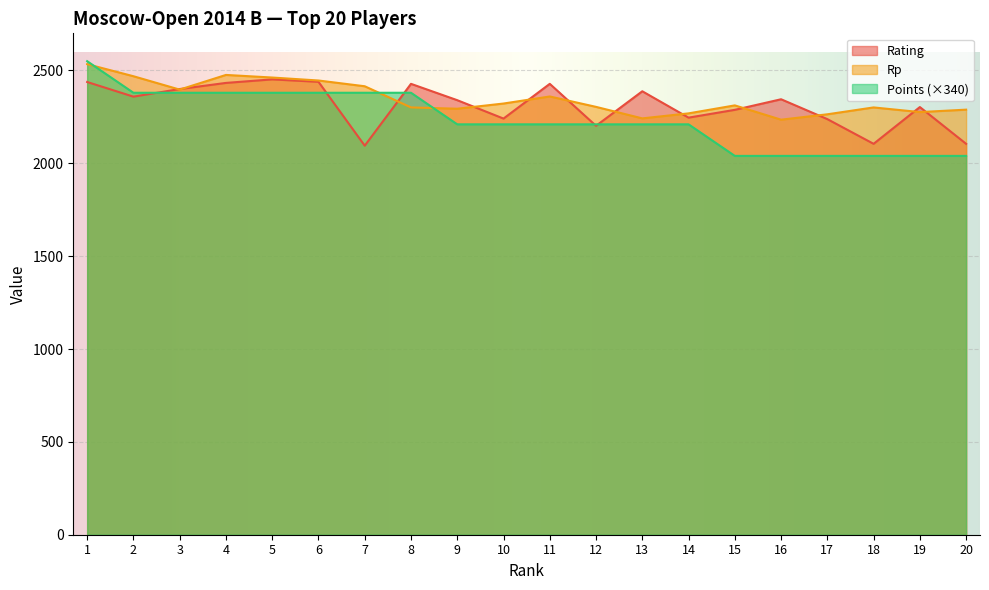

Between 19 and 11, which is larger?

11